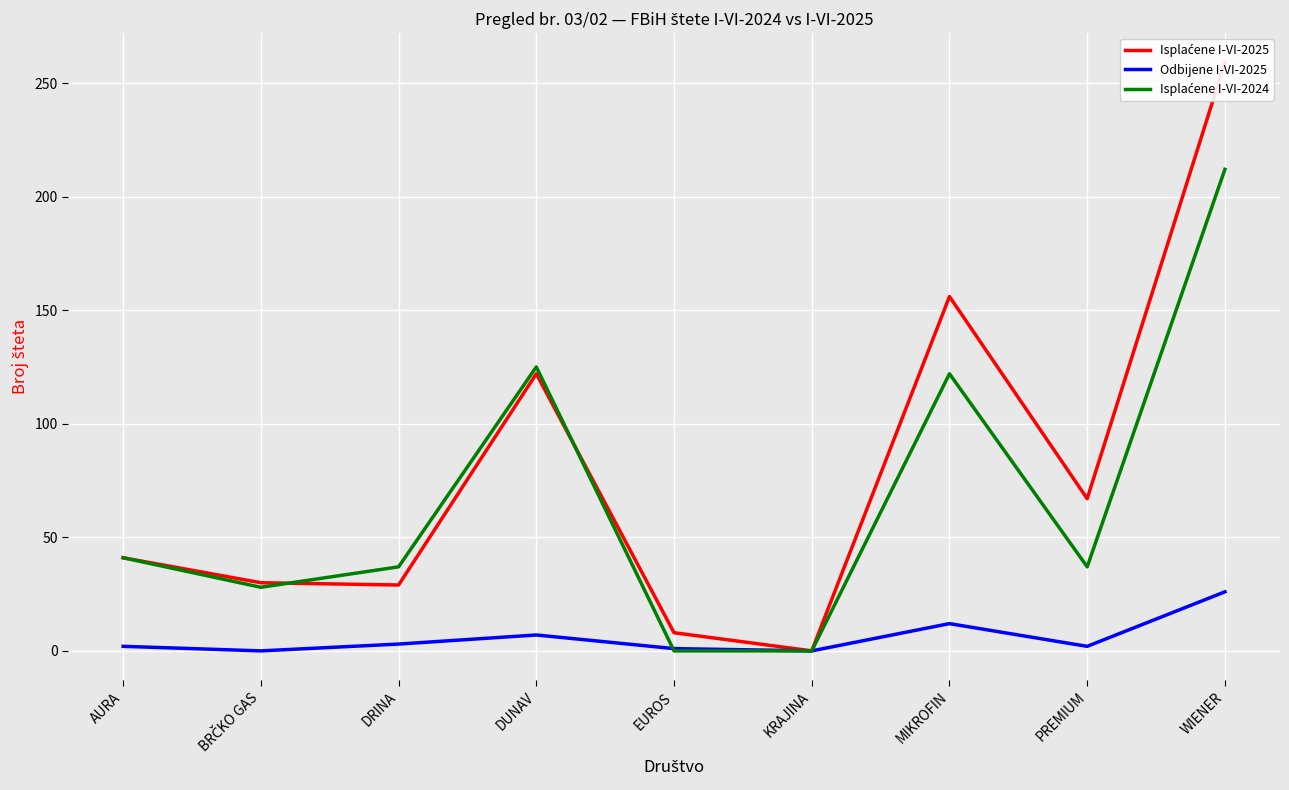

What is the highest value of the Odbijene I-VI-2025 series?

26